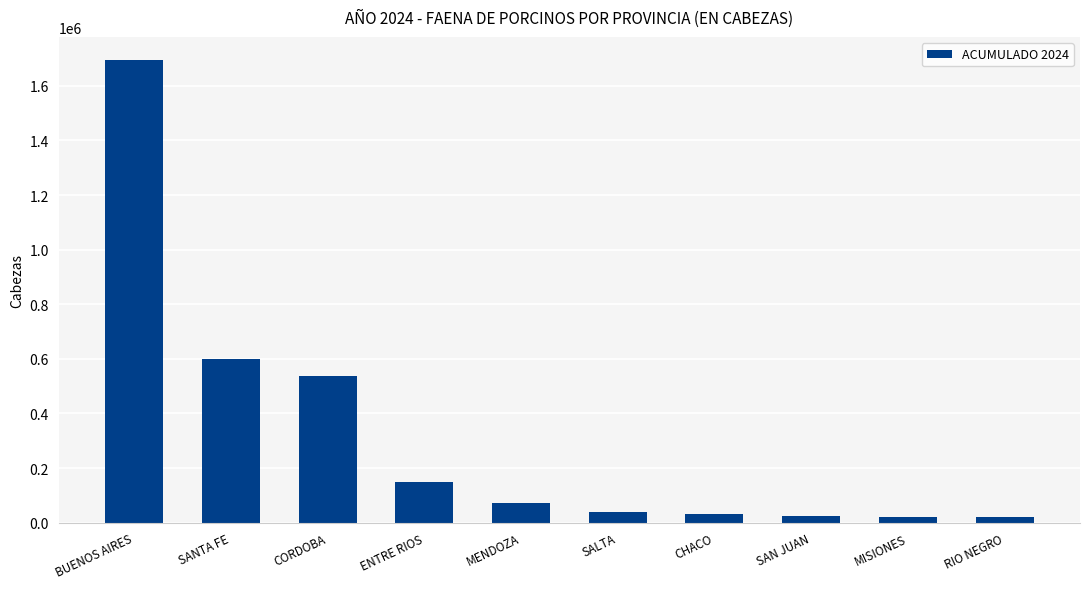

Approximately how many times larger is the value at CHACO compared to ENTRE RIOS?

0.2